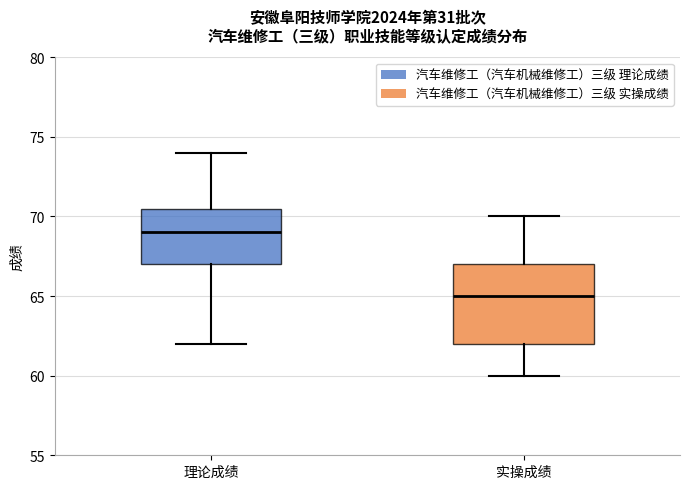

Which box is the tallest, from its lower edge to its upper edge?

实操成绩